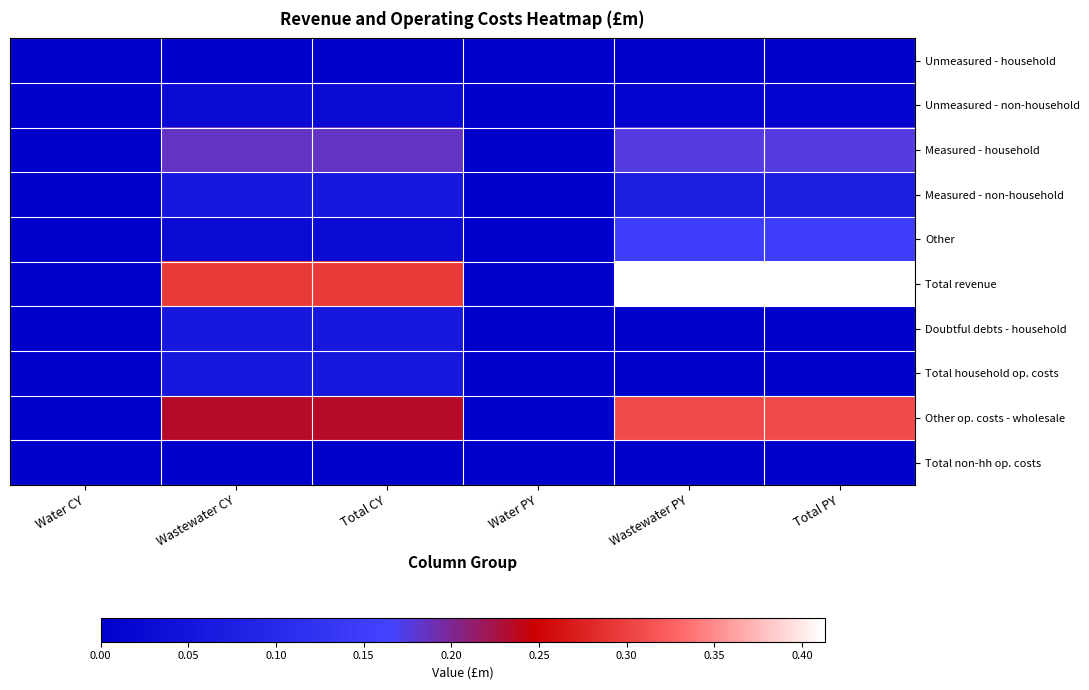

Reading left to right, transcribe all the data shown in this chart.

Unmeasured - household: Water CY=0.0	Wastewater CY=0.0	Total CY=0.0	Water PY=0.0	Wastewater PY=0.0	Total PY=0.0
Unmeasured - non-household: Water CY=0.0	Wastewater CY=0.0	Total CY=0.0	Water PY=0.0	Wastewater PY=0.0	Total PY=0.0
Measured - household: Water CY=0.0	Wastewater CY=0.2	Total CY=0.2	Water PY=0.0	Wastewater PY=0.2	Total PY=0.2
Measured - non-household: Water CY=0.0	Wastewater CY=0.1	Total CY=0.1	Water PY=0.0	Wastewater PY=0.1	Total PY=0.1
Other: Water CY=0.0	Wastewater CY=0.0	Total CY=0.0	Water PY=0.0	Wastewater PY=0.2	Total PY=0.2
Total revenue: Water CY=0.0	Wastewater CY=0.3	Total CY=0.3	Water PY=0.0	Wastewater PY=0.4	Total PY=0.4
Doubtful debts - household: Water CY=0.0	Wastewater CY=0.1	Total CY=0.1	Water PY=0.0	Wastewater PY=0.0	Total PY=0.0
Total household op. costs: Water CY=0.0	Wastewater CY=0.1	Total CY=0.1	Water PY=0.0	Wastewater PY=0.0	Total PY=0.0
Other op. costs - wholesale: Water CY=0.0	Wastewater CY=0.2	Total CY=0.2	Water PY=0.0	Wastewater PY=0.3	Total PY=0.3
Total non-hh op. costs: Water CY=0.0	Wastewater CY=0.0	Total CY=0.0	Water PY=0.0	Wastewater PY=0.0	Total PY=0.0